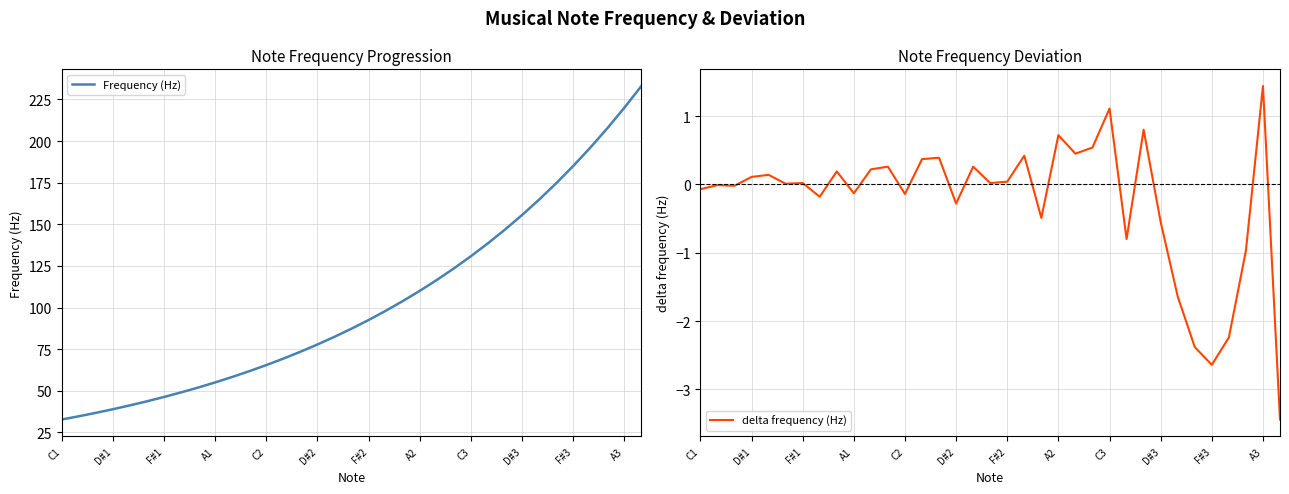

List the series in order of their overall mean, highest first.

Frequency (Hz), delta frequency (Hz)